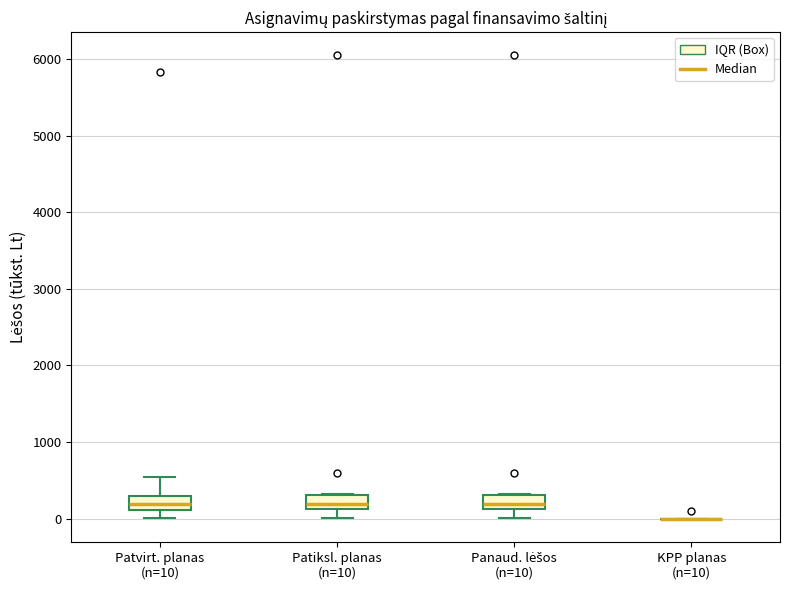

Where is the upper edge of the box for Patvirt. planas (n=10) on the y-axis? The values are not printed on the chart, so give them approximately, as read against the axis.

300